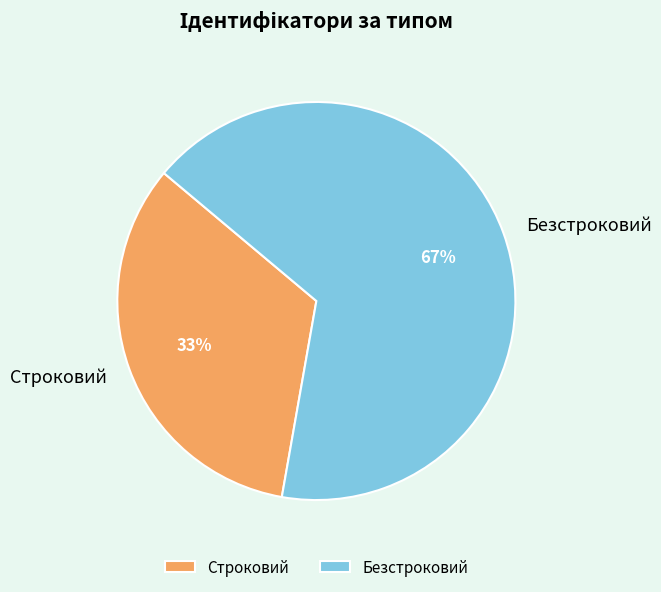

What is the majority slice?

Безстроковий